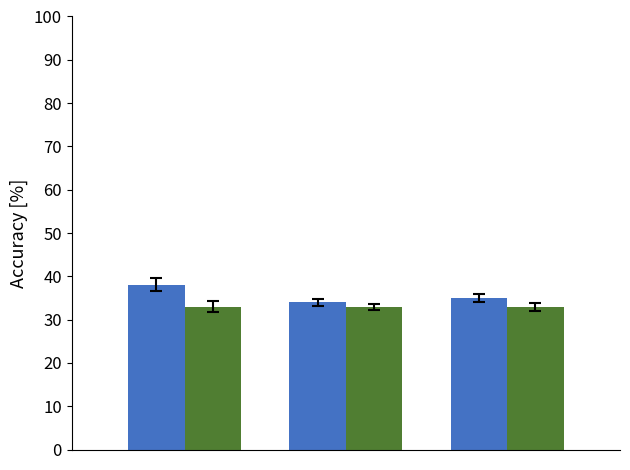

What is the maximum value shown in the chart?

38